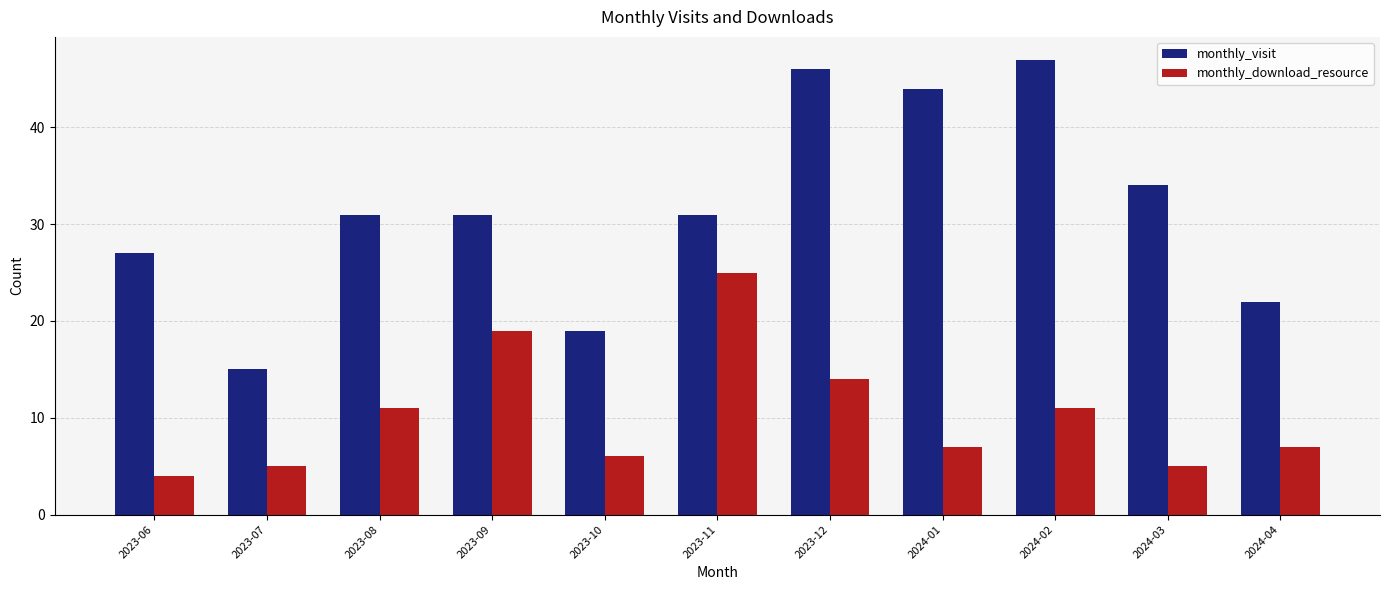

Which series changed the most between 2023-07 and 2023-11?

monthly_download_resource